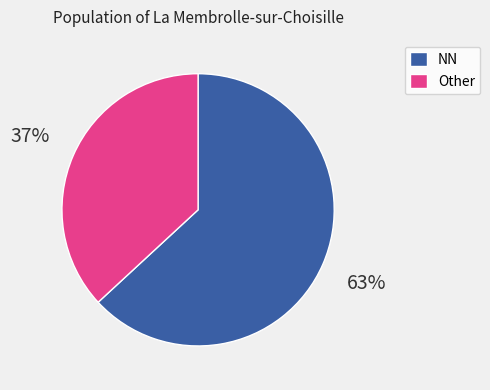

The NN slice represents 55% of the pie. True or false?

False